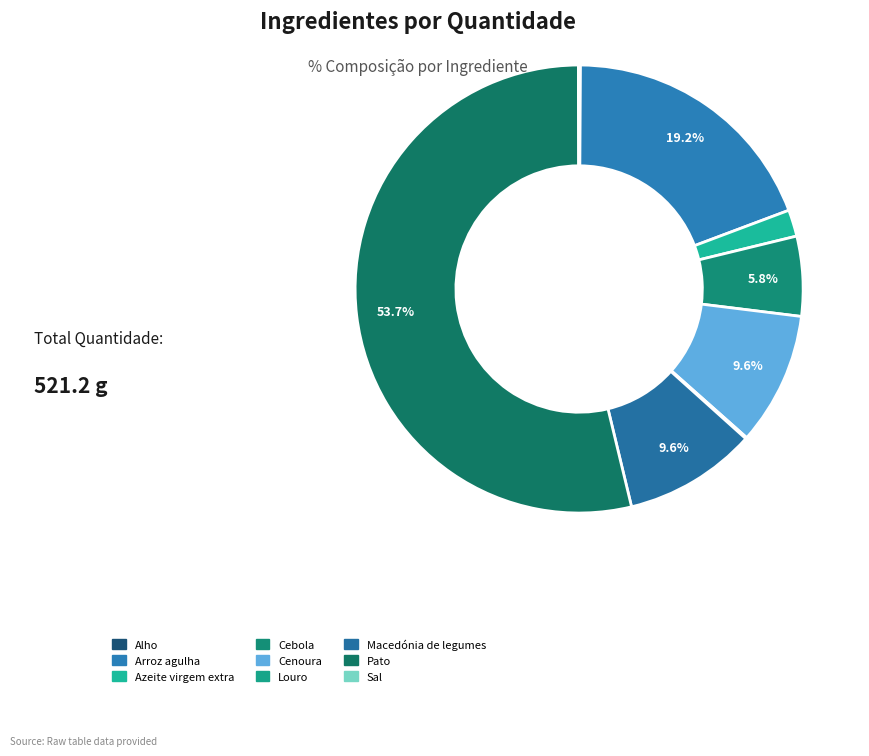

Is there any slice that represents more than half of the pie?

Yes